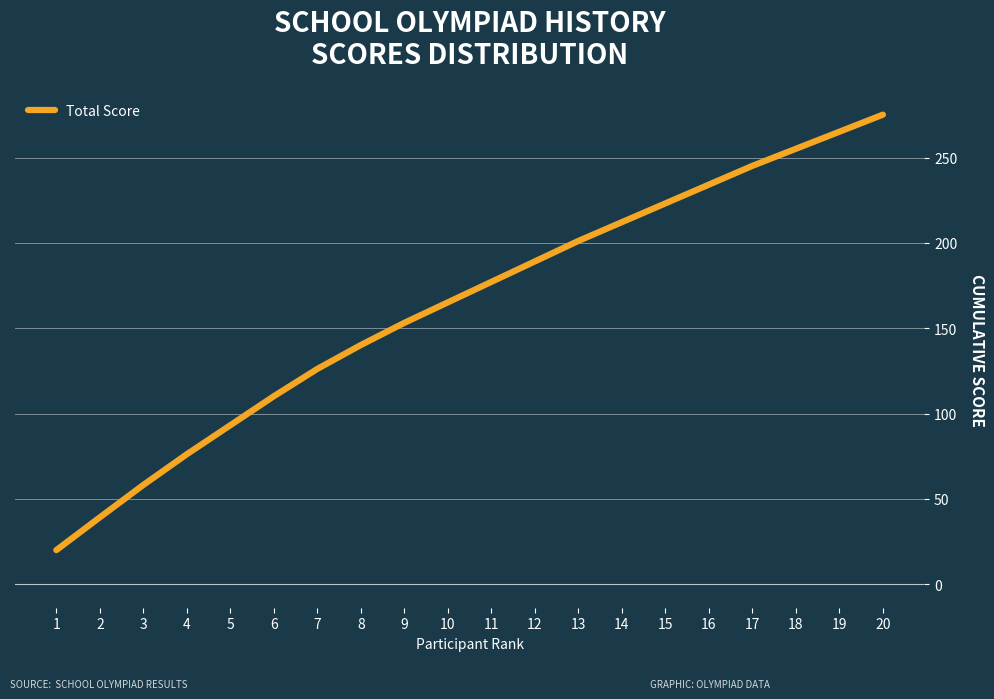

True or false: the data has more than 0 interior local peaks.

False